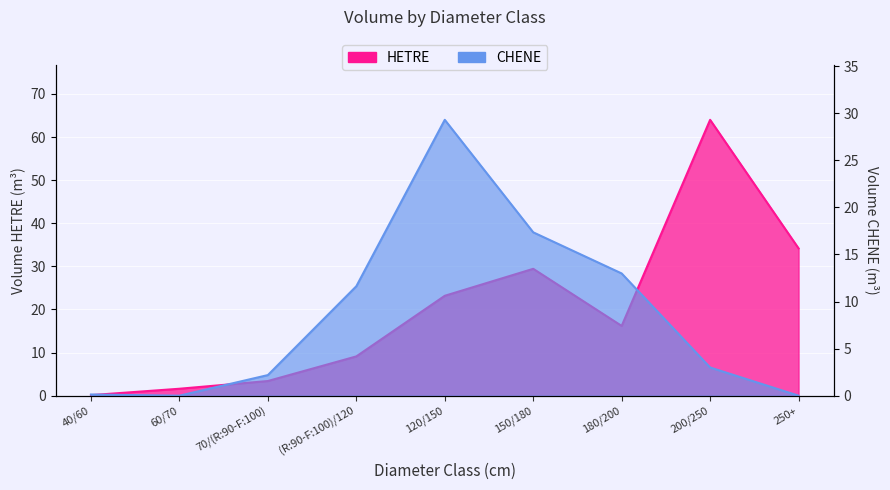

Reading right to left, list all the values displayed in this chart.

HETRE: 250+=34.2	200/250=64.0	180/200=16.2	150/180=29.4	120/150=23.2	(R:90-F:100)/120=9.1	70/(R:90-F:100)=3.4	60/70=1.6	40/60=0.1
CHENE: 250+=0.0	200/250=3.0	180/200=13.0	150/180=17.4	120/150=29.3	(R:90-F:100)/120=11.6	70/(R:90-F:100)=2.2	60/70=0.0	40/60=0.1